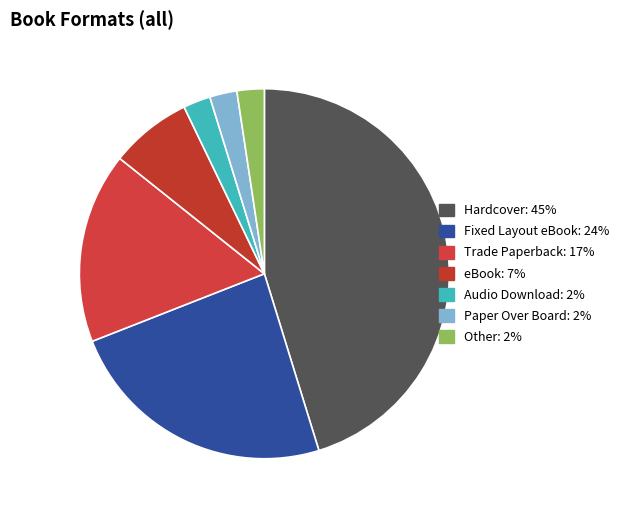

Combined, what portion of the pie is Paper Over Board and eBook?

9.5%